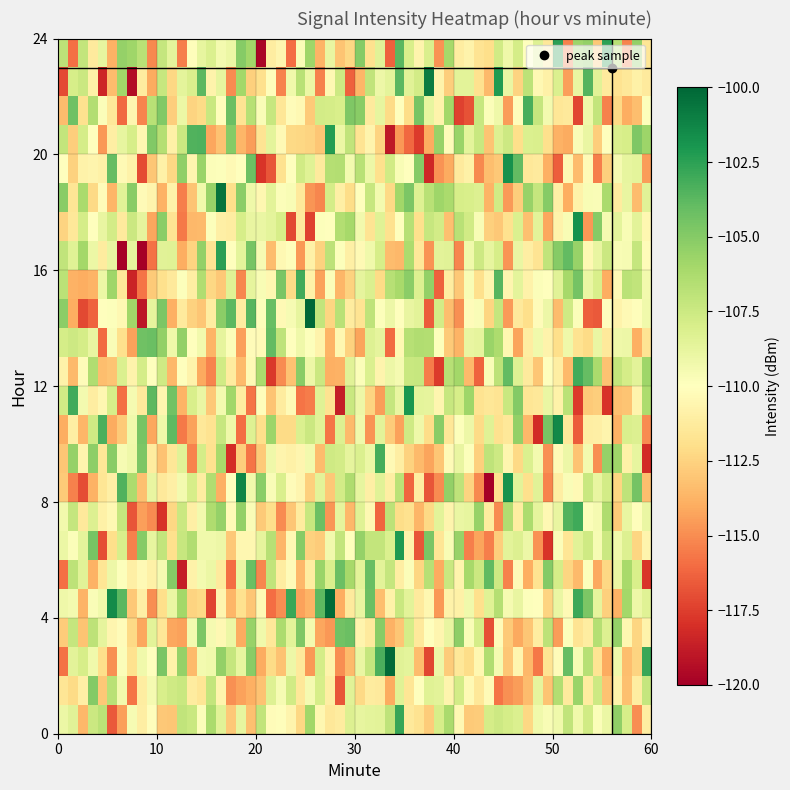

Which series has the largest total across all categories?

1